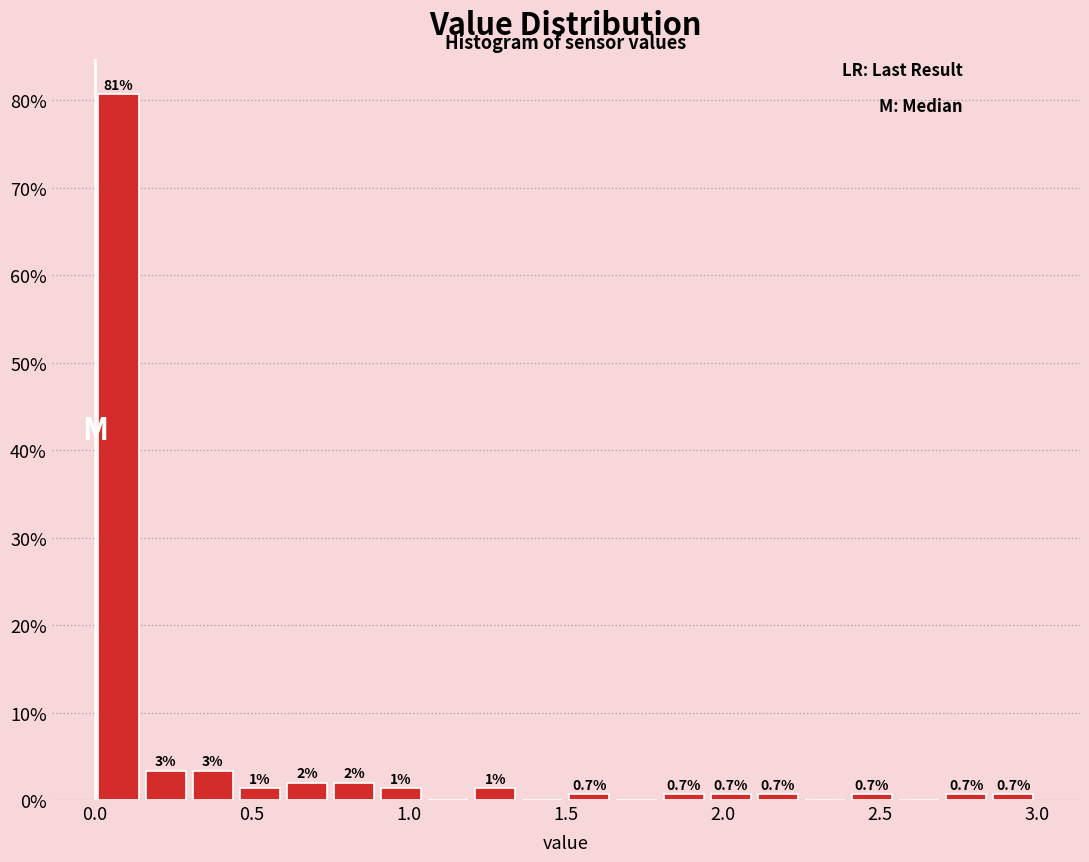

Around what value on the x-axis is the tallest bar? Give the approximate position of its centre, as read against the axis.

0.10